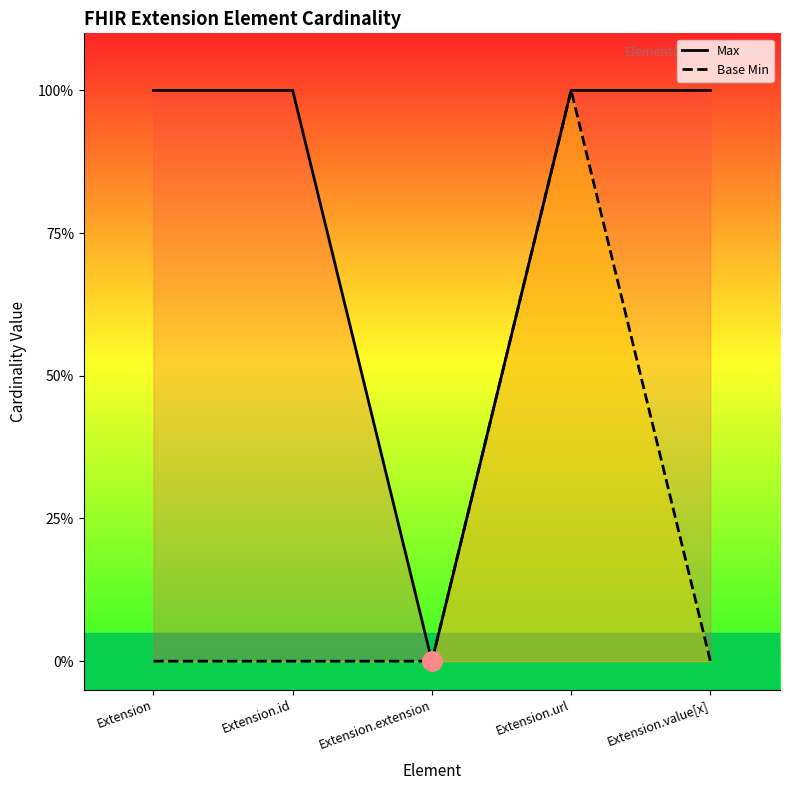

What are all the series names shown in the legend?

Max, Base Min